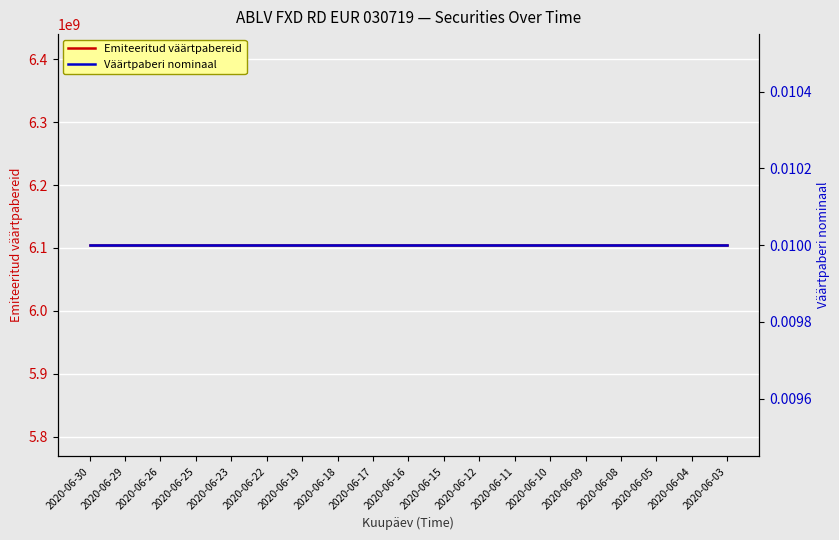

Count the number of categories in the chart.

19